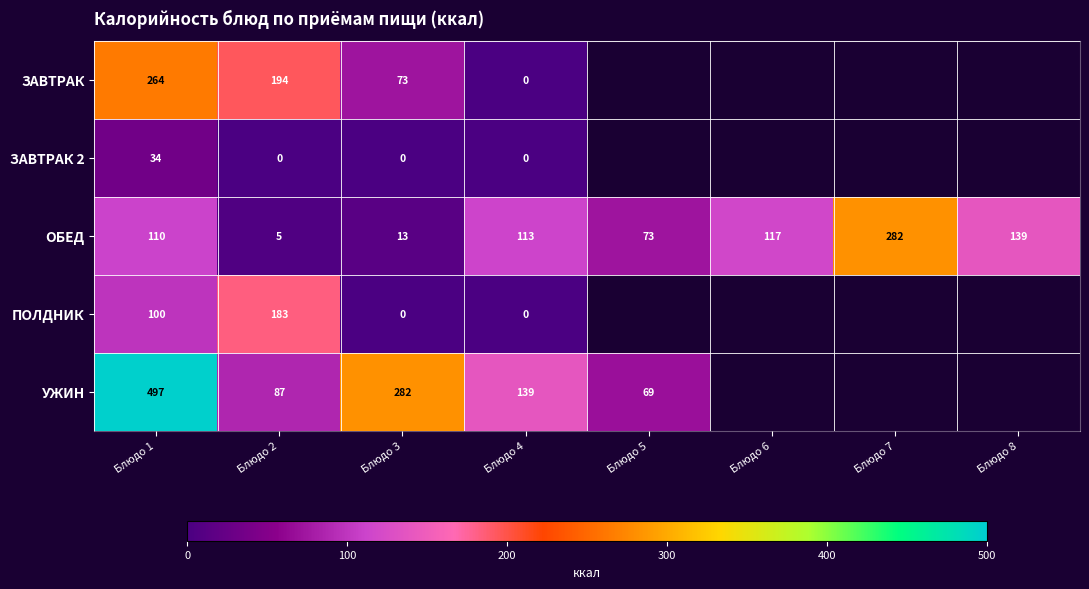

Is the value of ОБЕД at Блюдо 1 greater than the value of ЗАВТРАК 2 at Блюдо 3?

Yes